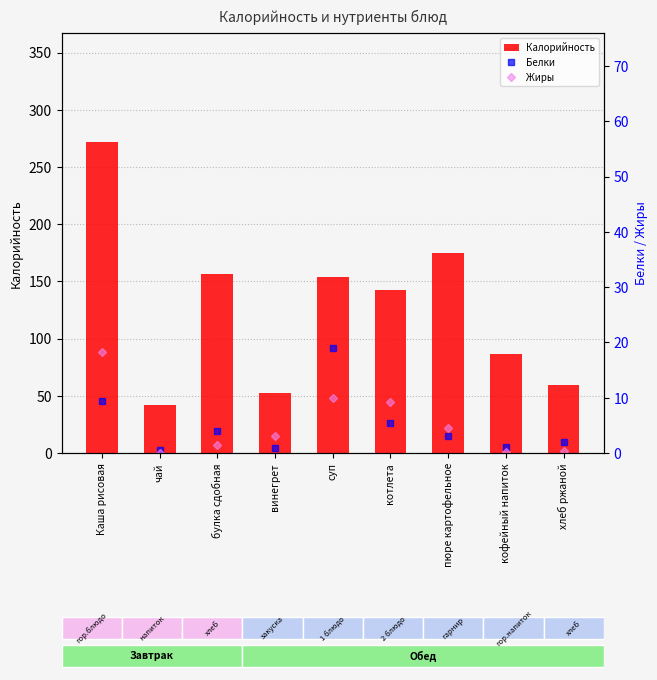

Where is Калорийность nearest to the value 156?

булка сдобная